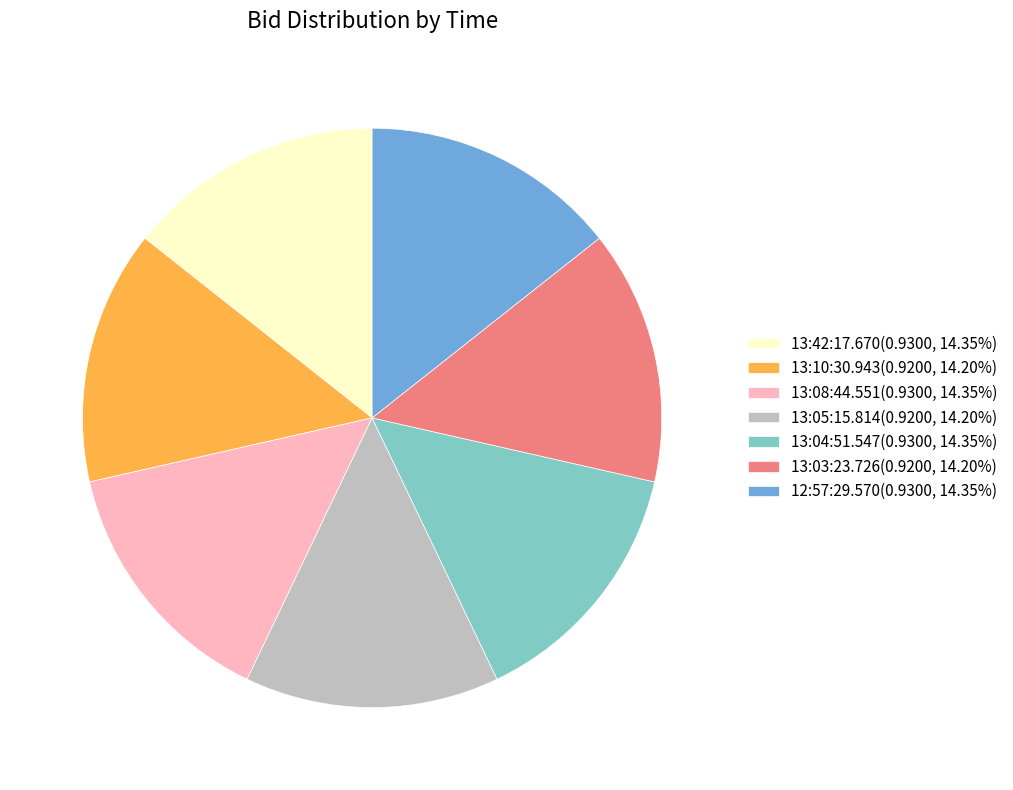

Is 13:04:51.547(0.9300, 14.35%) the majority of the pie?

No